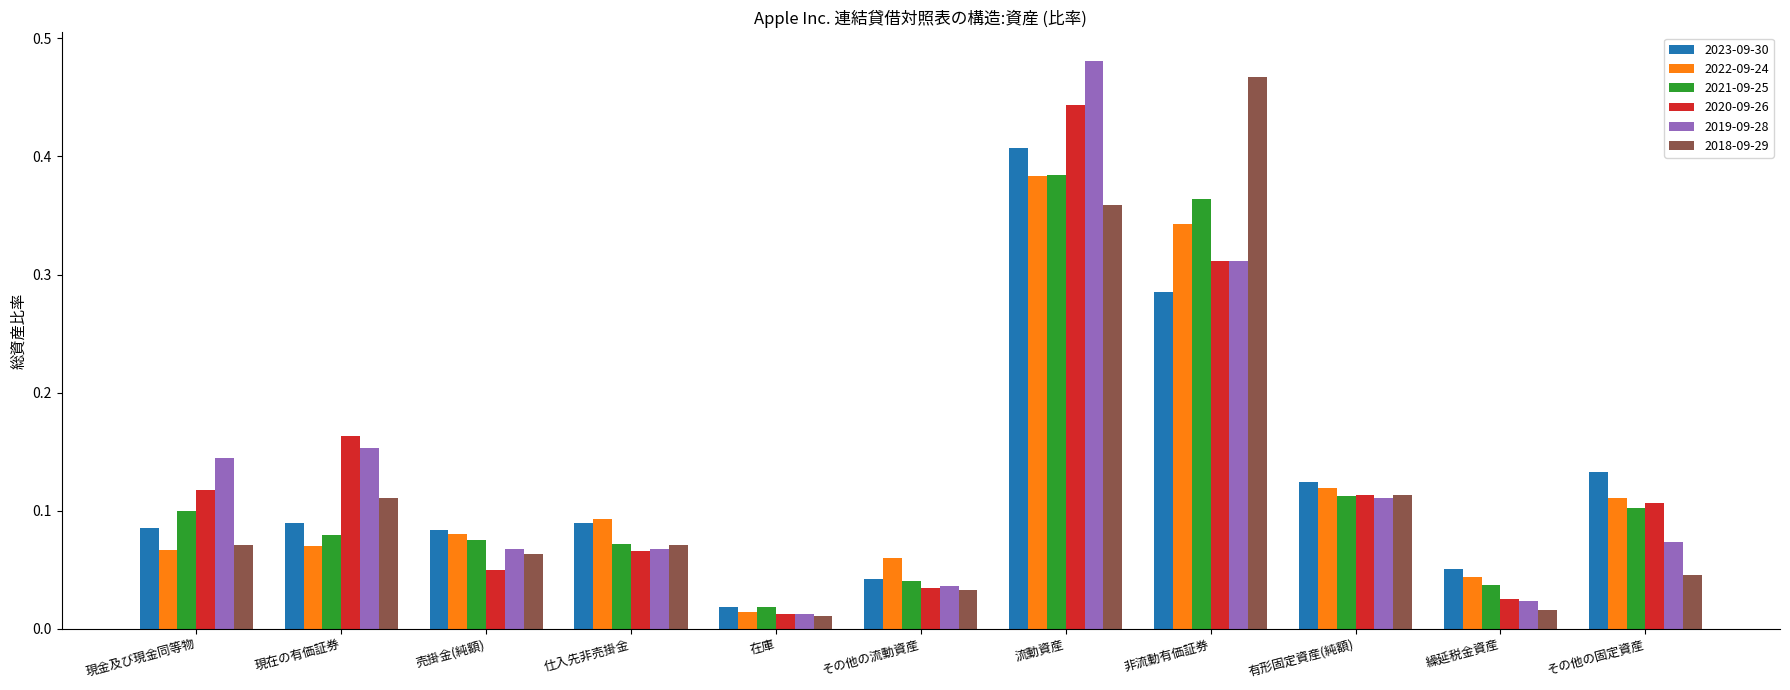

The value of 2022-09-24 at その他の流動資産 is 0.1. True or false?

True